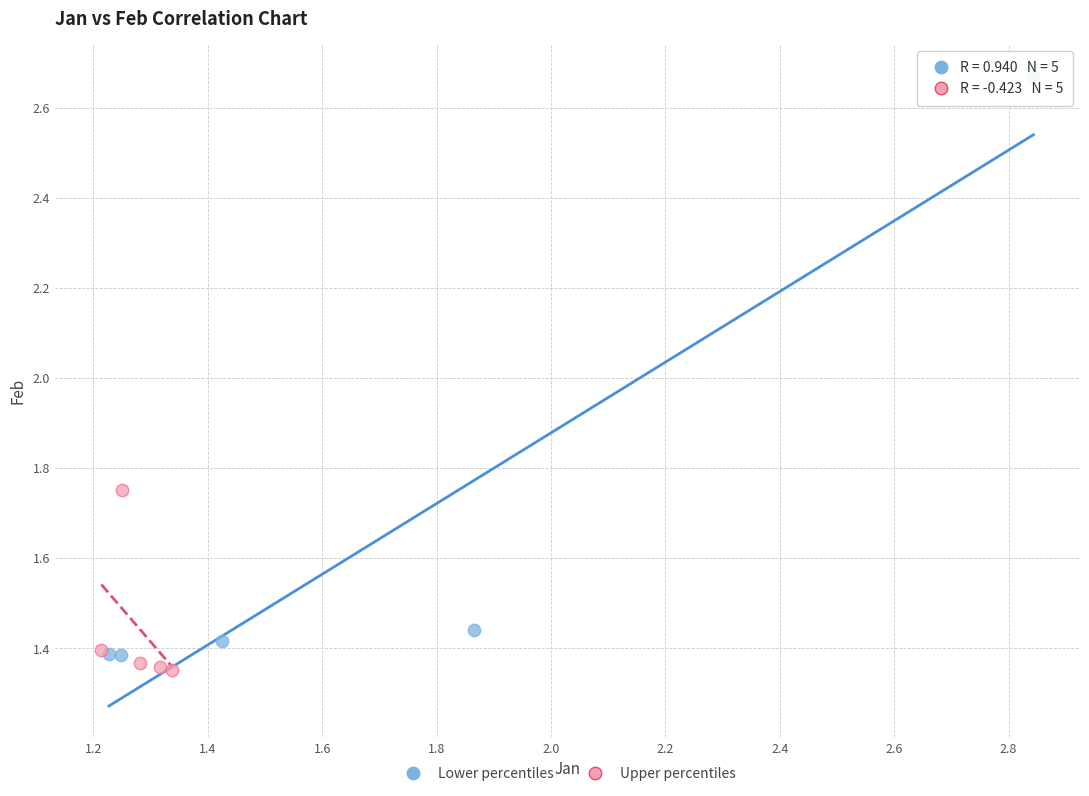

Which series contains the highest Y value?

Lower percentiles